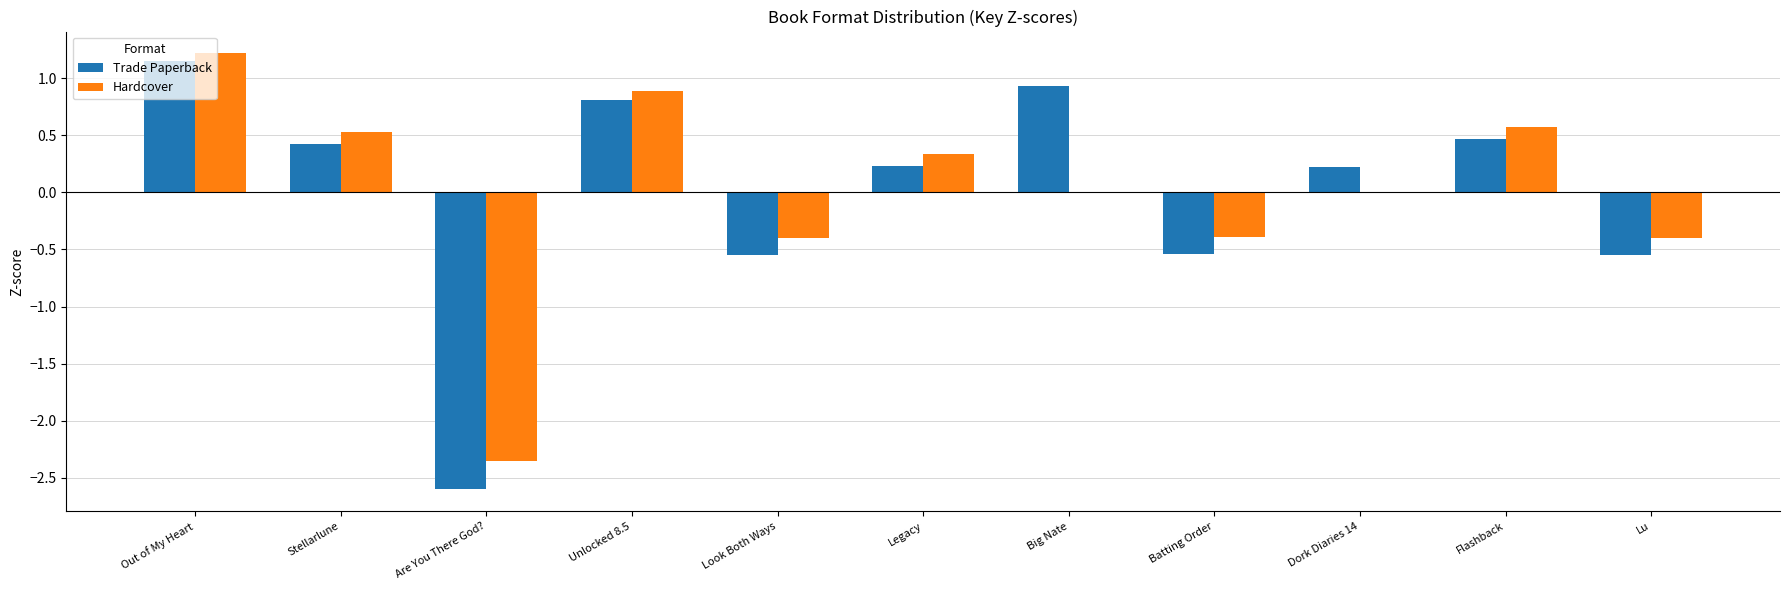

How many values in Trade Paperback are above zero?

7